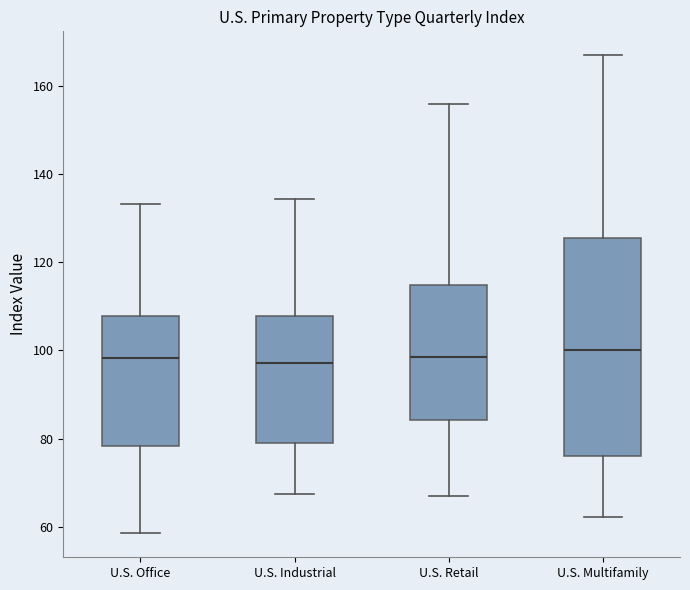

Comparing the boxes themselves (not the whiskers), which one is the tallest?

U.S. Multifamily